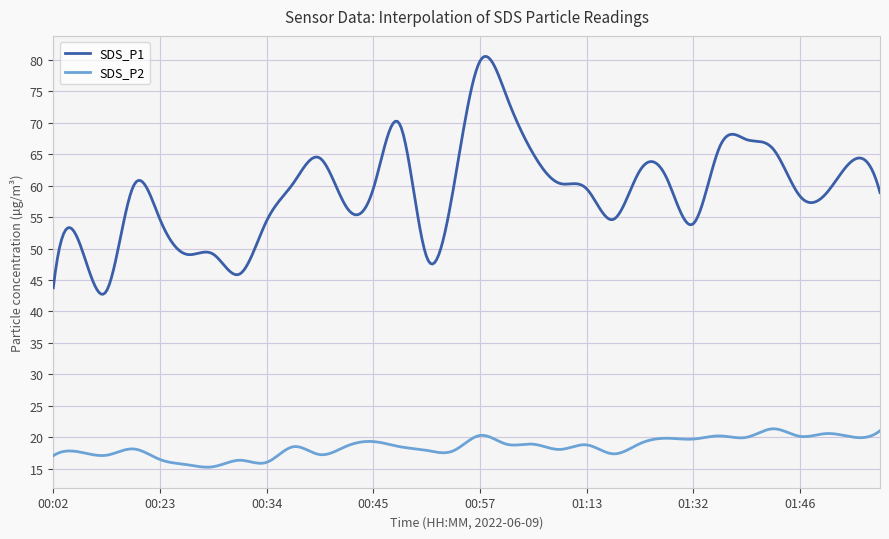

Which series has the largest total across all categories?

SDS_P1